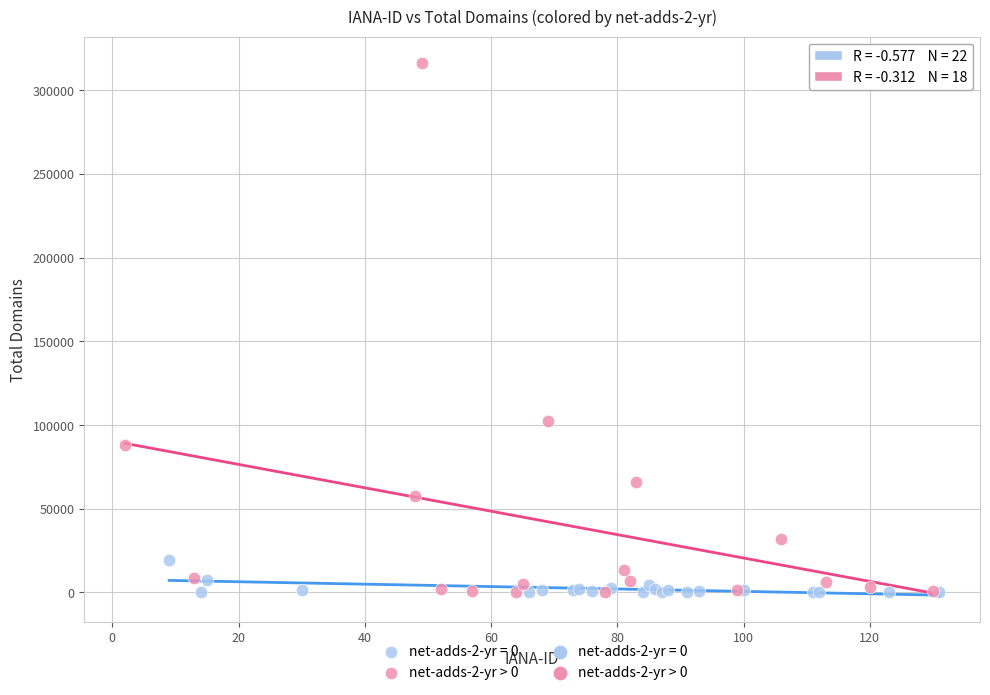

Which series reaches the maximum Y coordinate?

net-adds-2-yr > 0